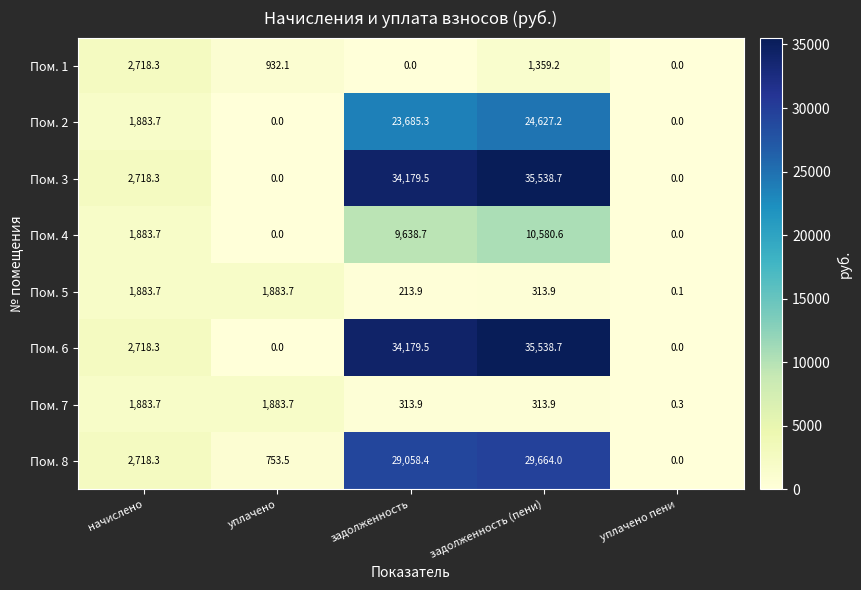

The value of Пом. 8 at начислено is 4766.8. True or false?

False